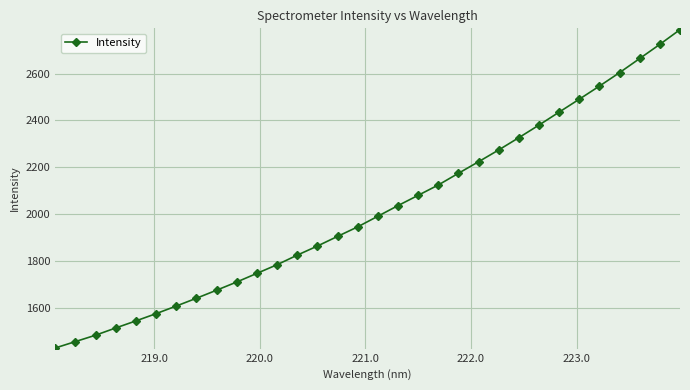

What is the value of the 21st point from the left?

2174.5